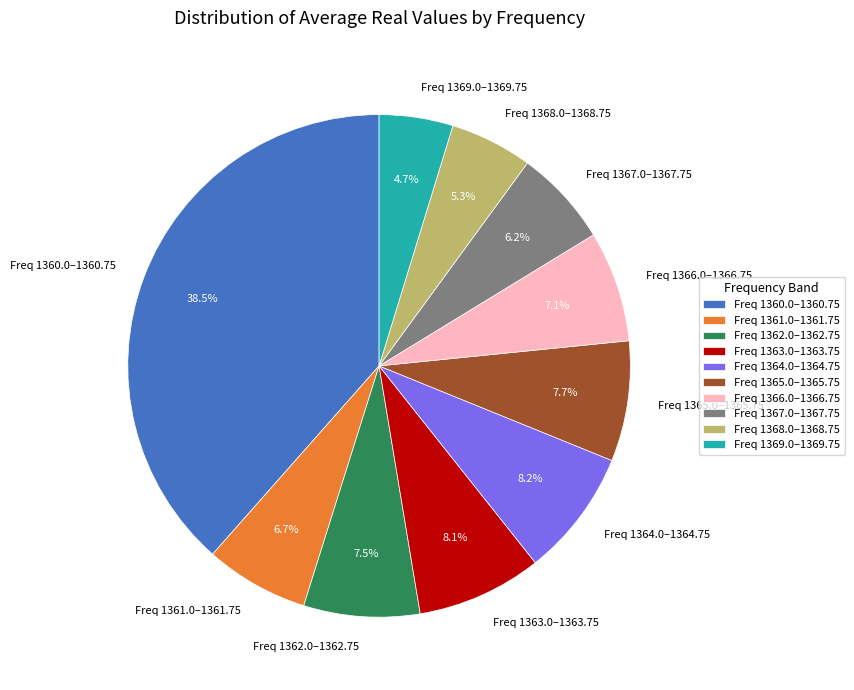

What percentage is NOT represented by Freq 1365.0–1365.75?

92.3%